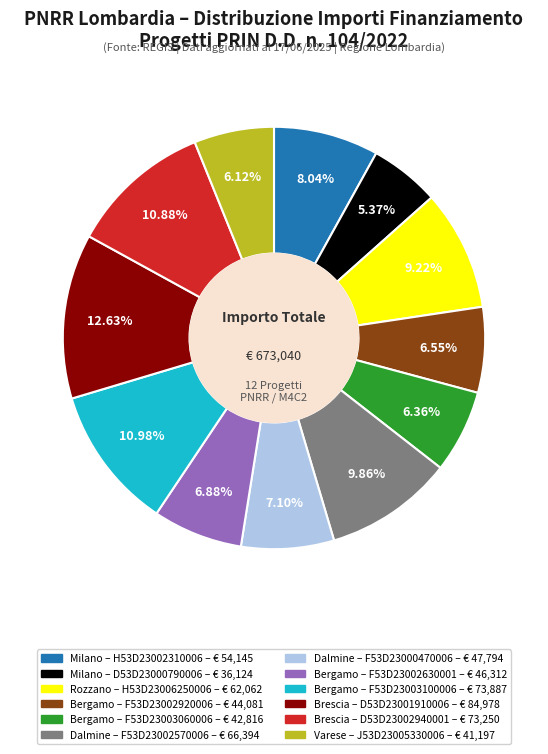

Does any single category account for the majority?

No